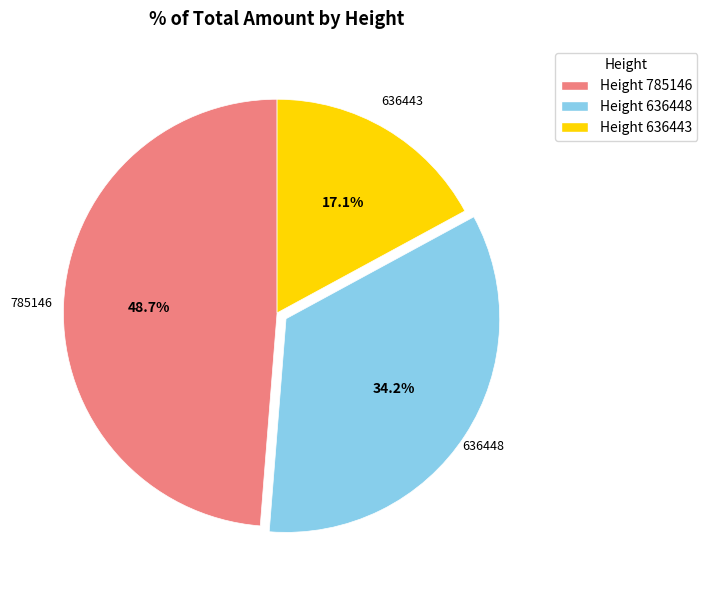

What is the largest slice in the pie chart?

Height 785146